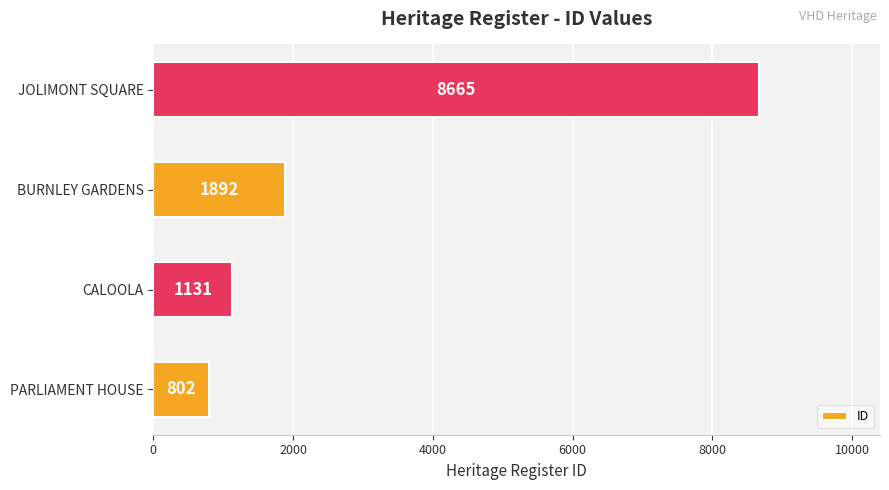

Which category has the highest value across all series?

JOLIMONT SQUARE